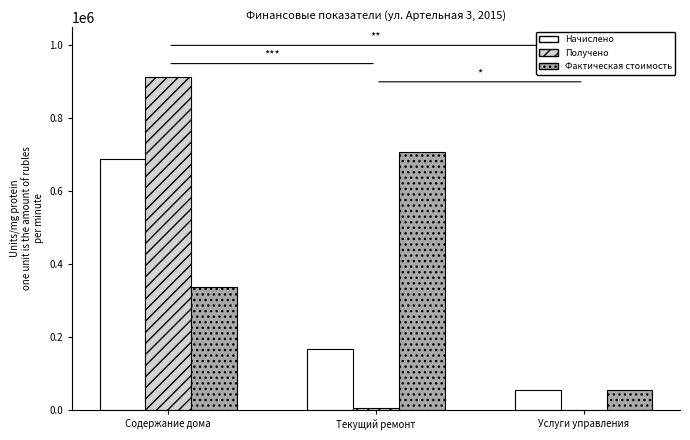

Reading left to right, transcribe all the data shown in this chart.

Начислено: Содержание дома=687397.7	Текущий ремонт=166462.1	Услуги управления=55325.5
Получено: Содержание дома=914412.2	Текущий ремонт=4931.5	Услуги управления=0.0
Фактическая стоимость: Содержание дома=337630.8	Текущий ремонт=707358.9	Услуги управления=55325.5